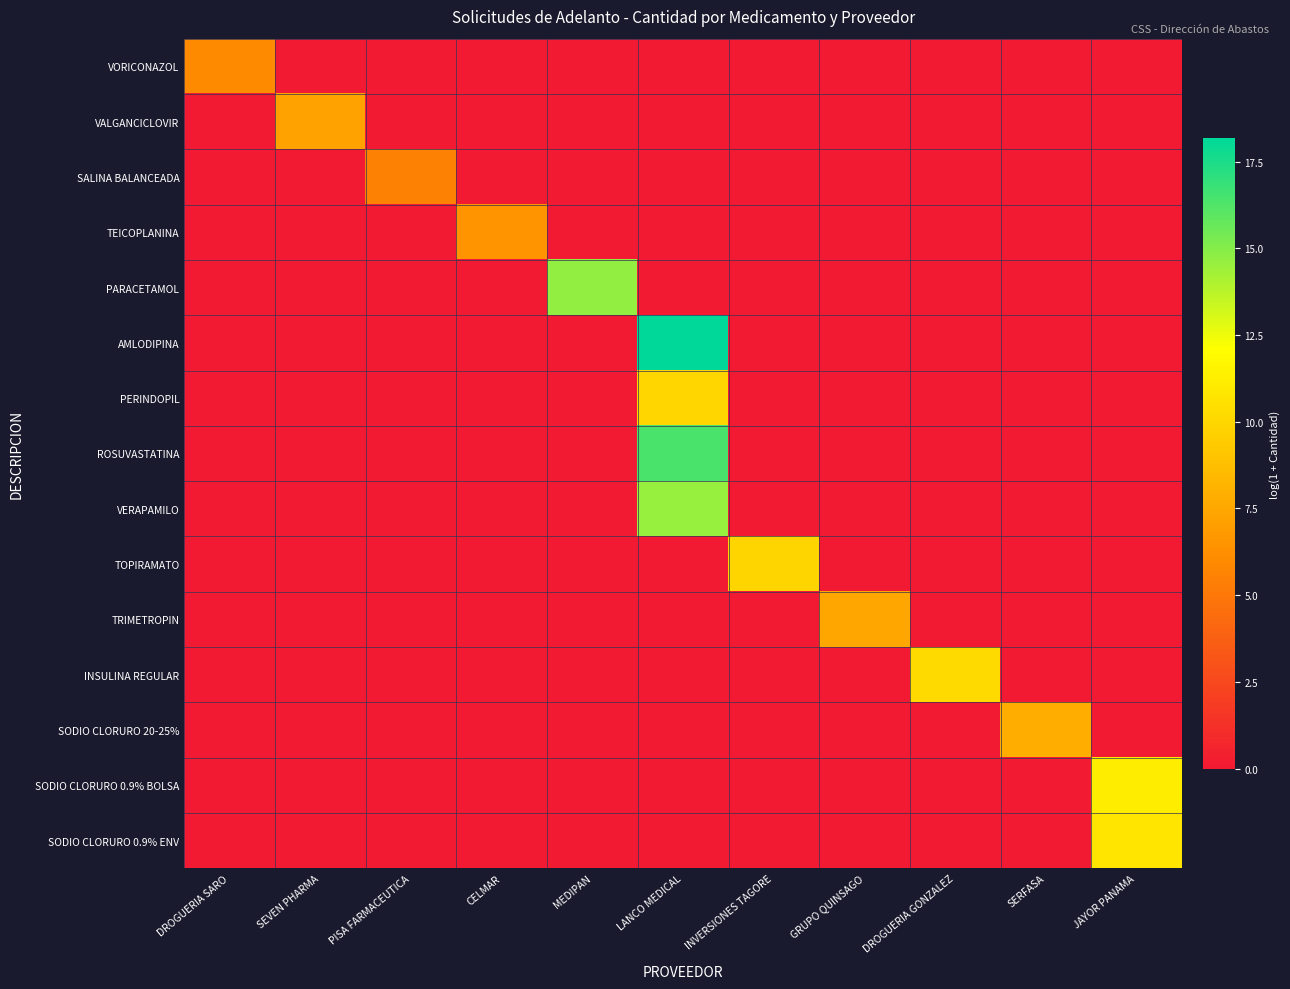

What is the total value across all series at CELMAR?

6.5